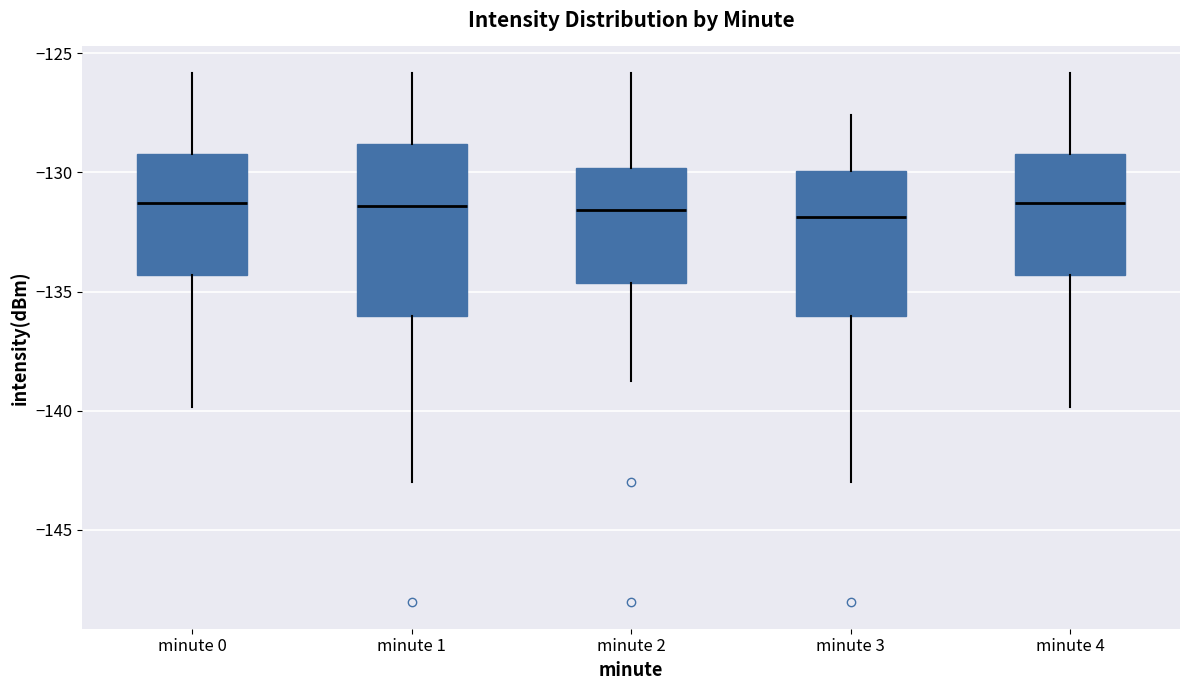

Reading left to right, transcribe this box plot: for each box, give where its median line is, the range the box spans, and where its two whiskers end, as read against the y-axis. The values are not printed on the chart, so give them approximately, as read against the axis.

minute 0: median -131.5, box -134.5 to -129.0, whiskers -140.0 to -126.0
minute 1: median -131.5, box -136.0 to -129.0, whiskers -143.0 to -126.0
minute 2: median -131.5, box -134.5 to -130.0, whiskers -139.0 to -126.0
minute 3: median -132.0, box -136.0 to -130.0, whiskers -143.0 to -127.5
minute 4: median -131.5, box -134.5 to -129.0, whiskers -140.0 to -126.0